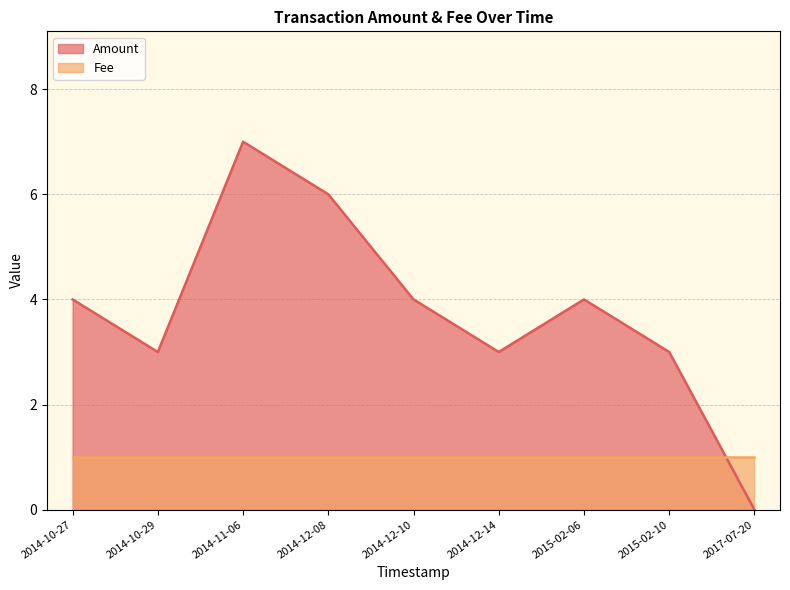

What position from the right is 2015-02-10?

2